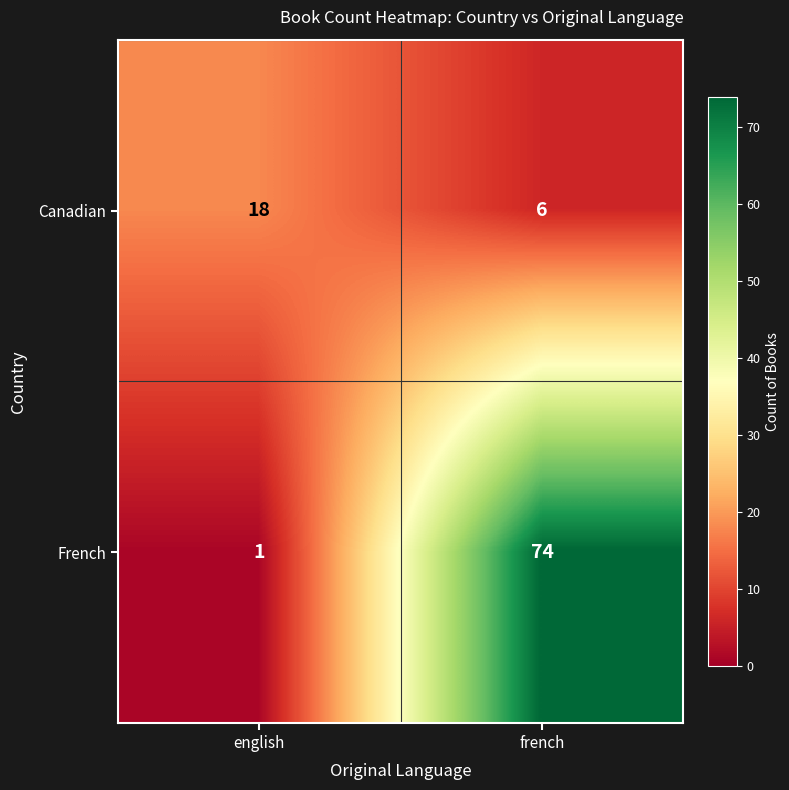

The Canadian series shows 6 at french. True or false?

True